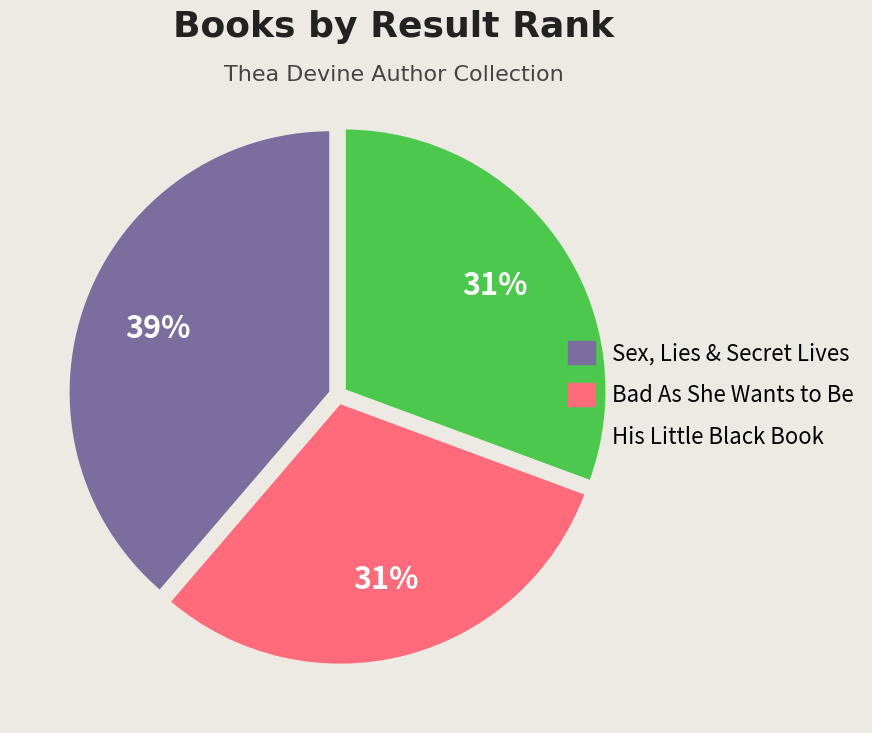

Is there a majority slice in this chart?

No